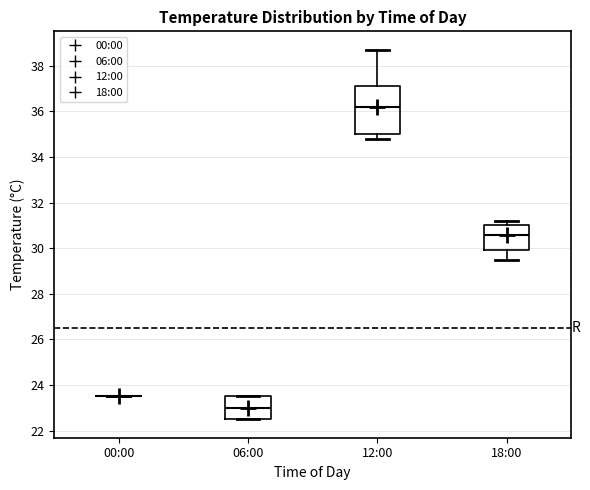

Reading left to right, transcribe this box plot: for each box, give where its median line is, the range the box spans, and where its two whiskers end, as read against the y-axis. The values are not printed on the chart, so give them approximately, as read against the axis.

00:00: box collapsed to a line at 23.6, whiskers 23.6 to 23.6
06:00: median 23.0, box 22.6 to 23.6, whiskers 22.6 to 23.6
12:00: median 36.2, box 35.0 to 37.2, whiskers 34.8 to 38.8
18:00: median 30.6, box 30.0 to 31.0, whiskers 29.6 to 31.2